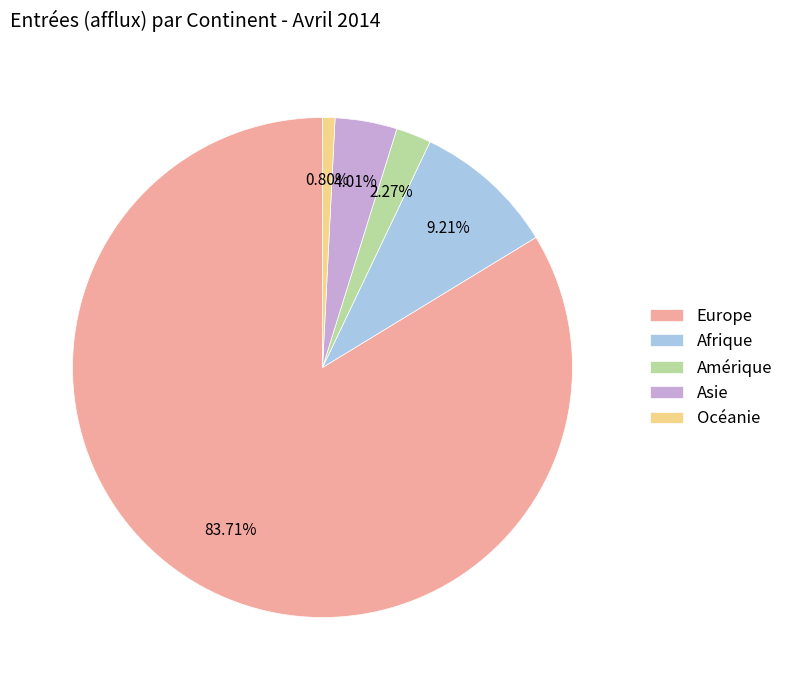

Rank the categories by value from lowest to highest.

Océanie, Amérique, Asie, Afrique, Europe